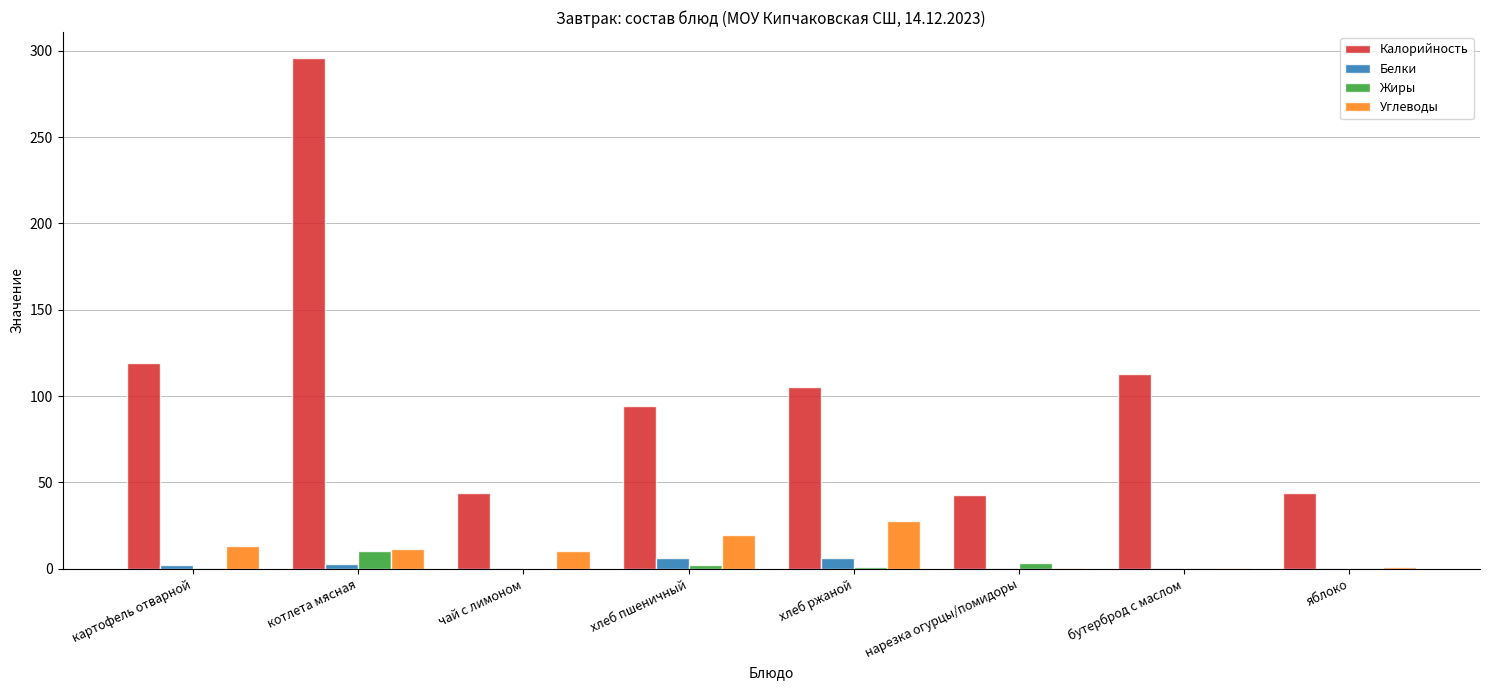

How many series are shown in this chart?

4